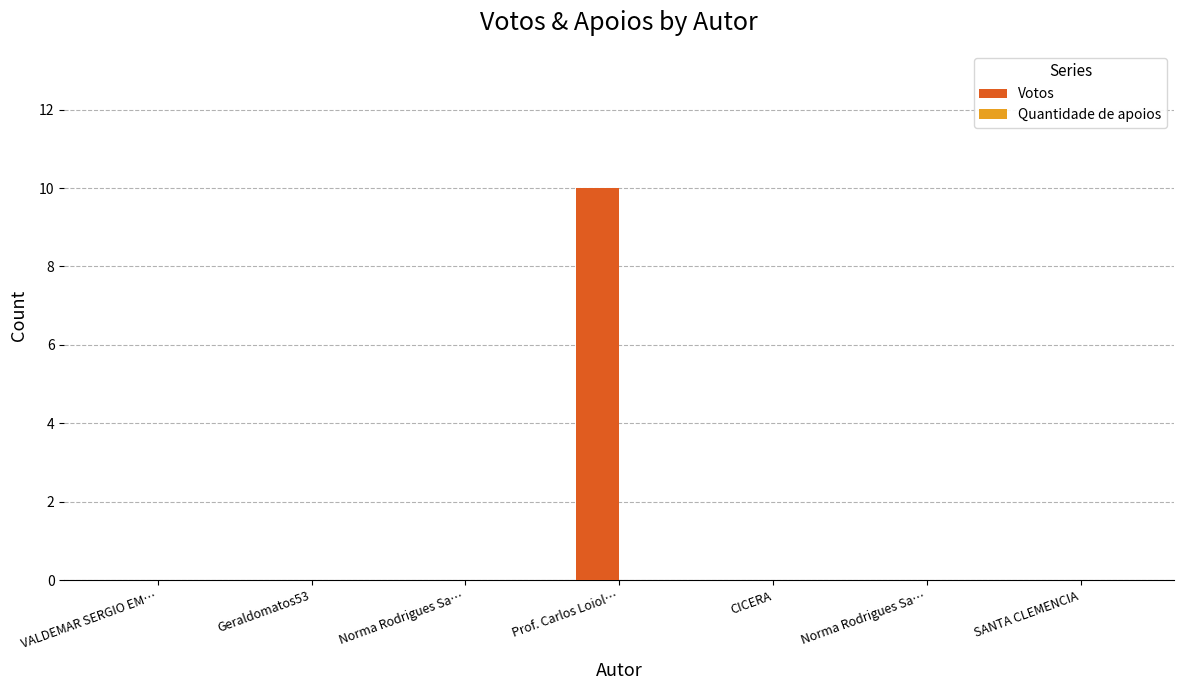

How many categories are shown in the chart?

7